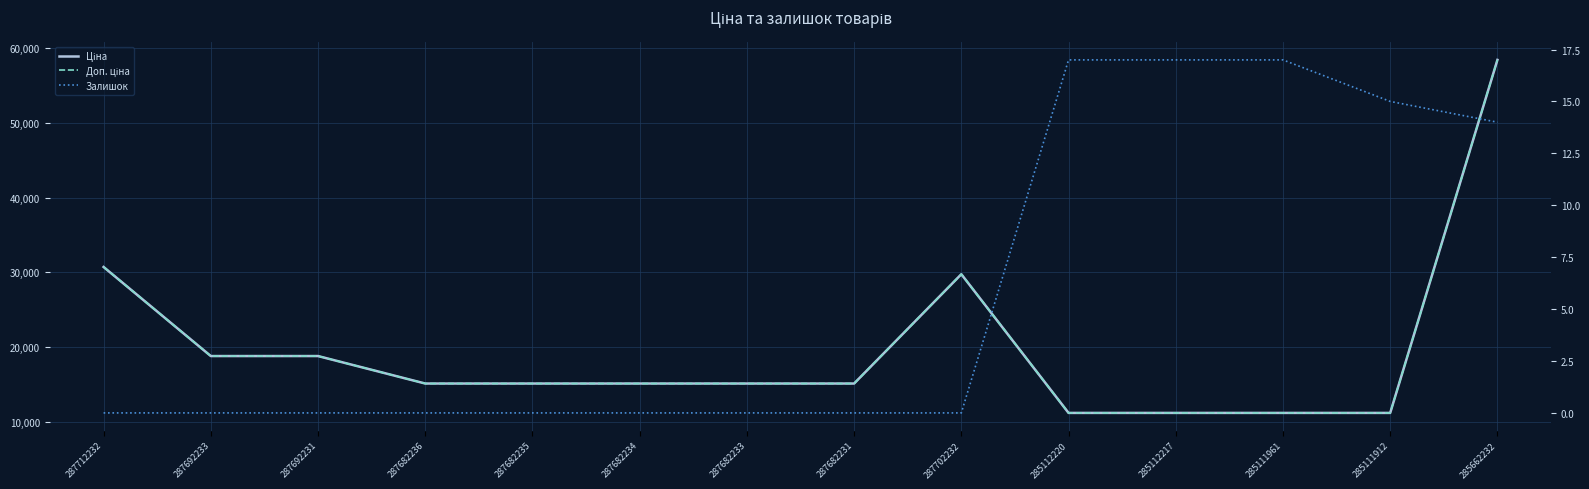

At 287682235, list the series in order from smallest to largest.

Залишок, Ціна, Доп. ціна